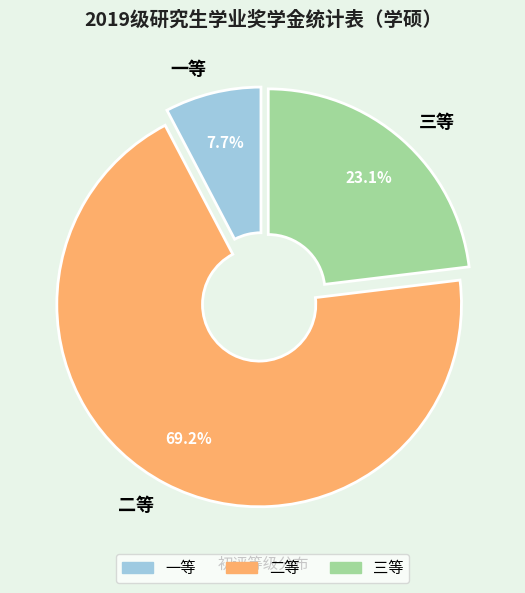

Does 二等 account for over 50% of the chart?

Yes